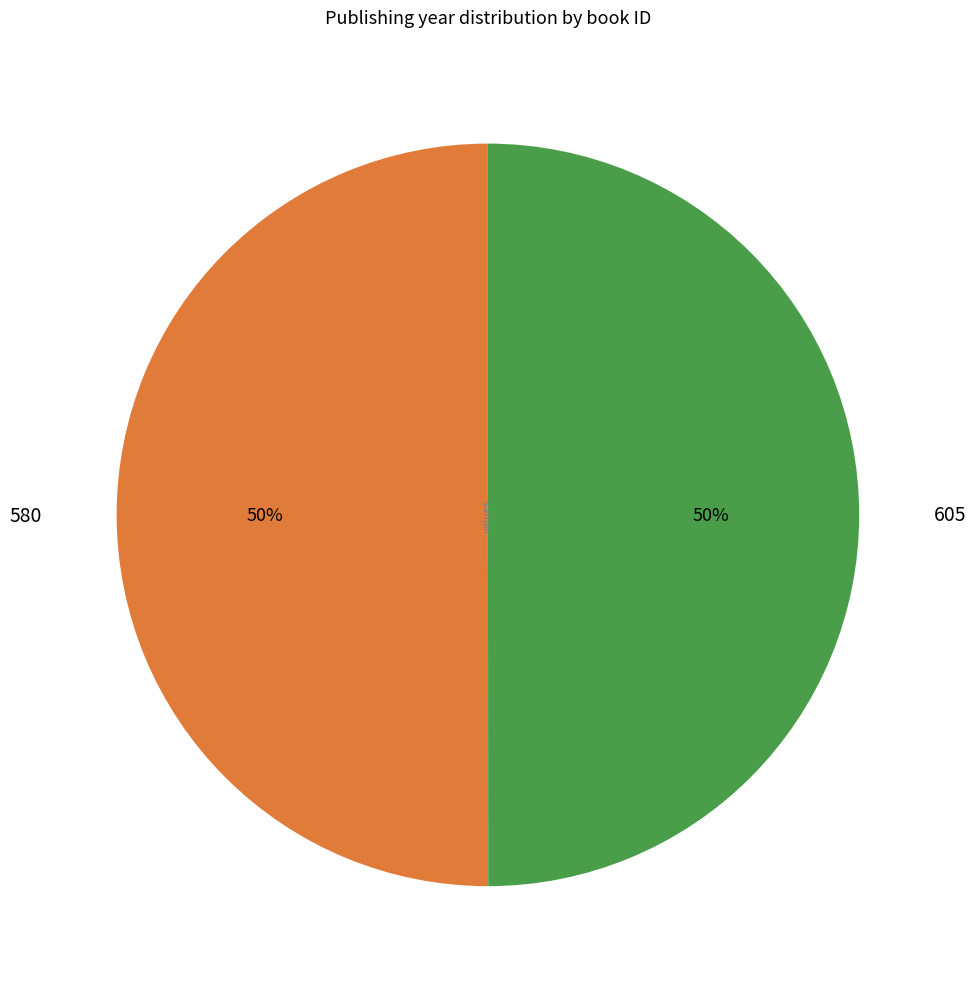

Is the sum of 580 and 605 greater than half?

Yes